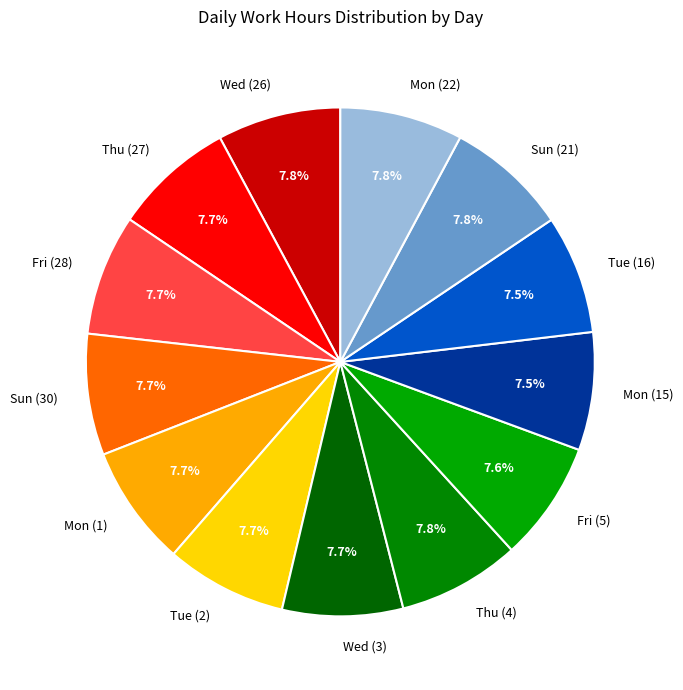

What is the ratio of the value at Thu (27) to the value at Sun (30)?

1.0